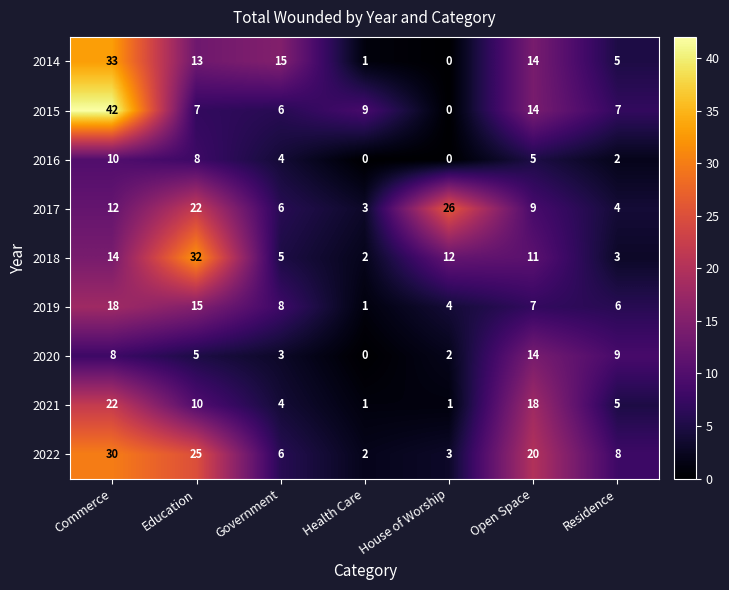

Which series has the largest range (max minus min)?

2015